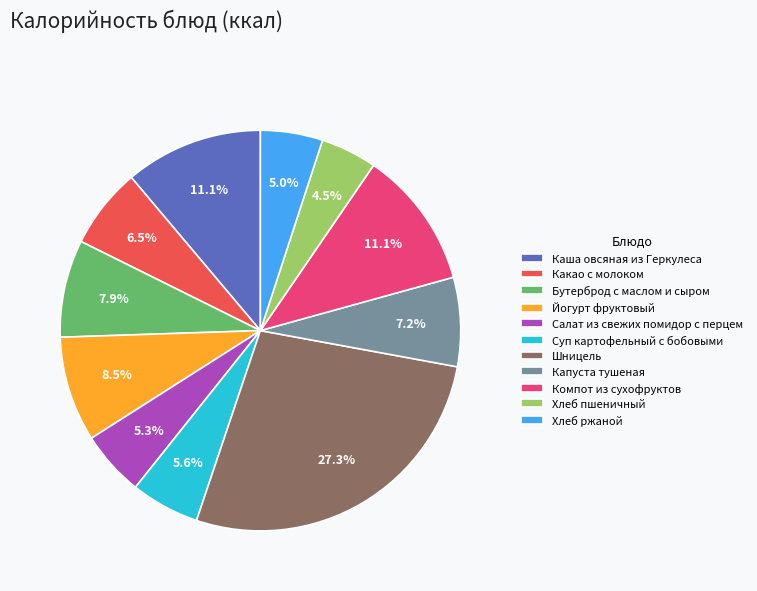

Combined, do Хлеб пшеничный and Салат из свежих помидор с перцем account for over 50%?

No